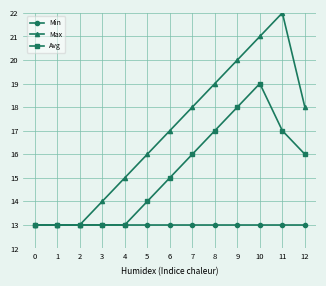

What is the difference between the maximum and minimum values in the Max series?

9